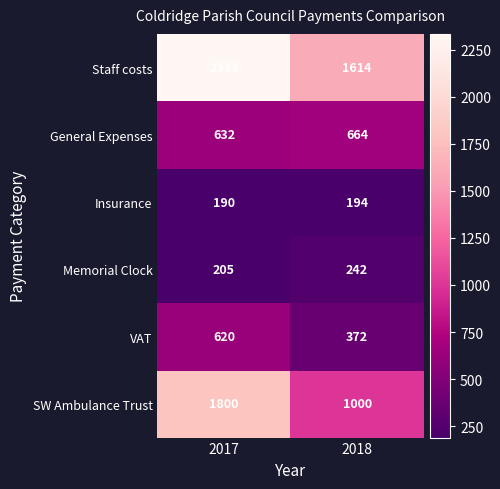

Which series changed the most between 2017 and 2018?

SW Ambulance Trust